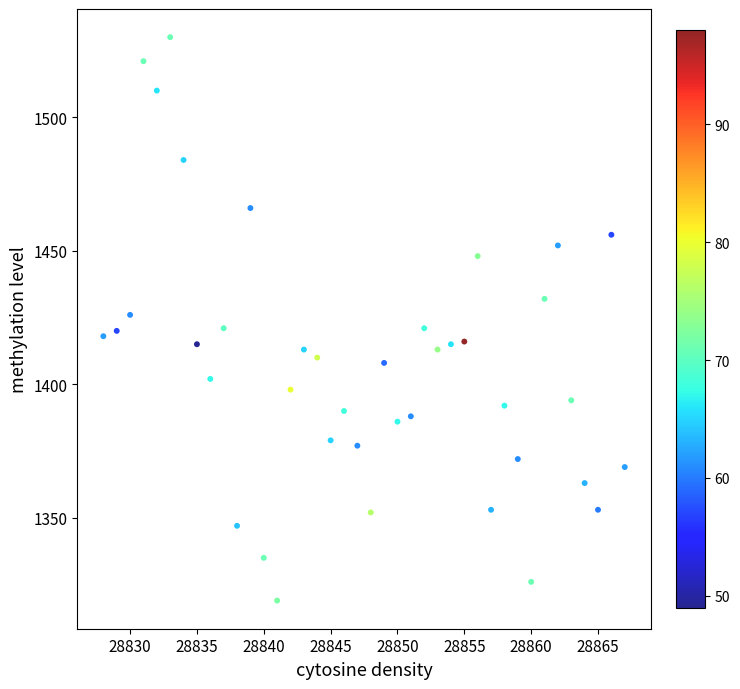

What is the range of Y values (max minus min)?

211